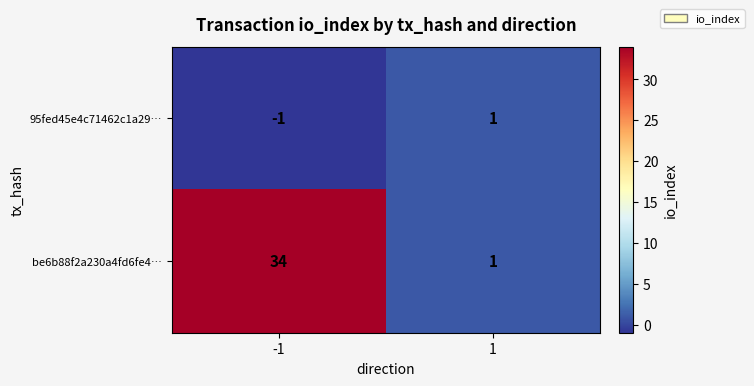

Which series has the largest total across all categories?

be6b88f2a230a4fd6fe4…